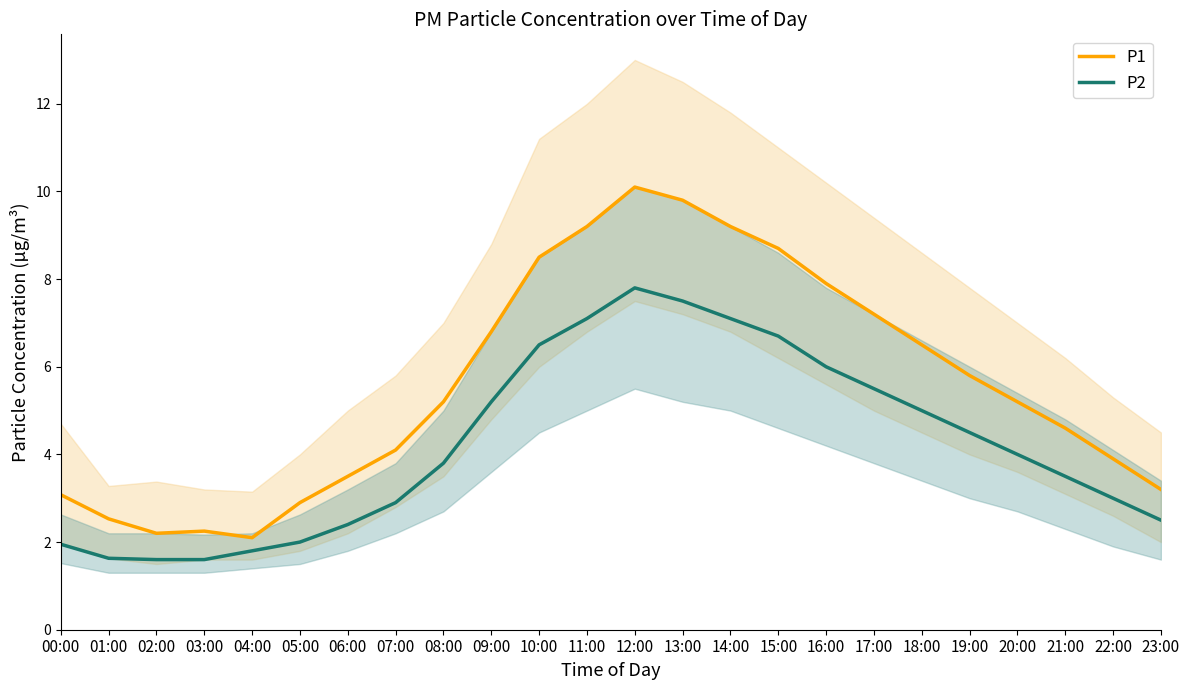

What is the label of the 7th point from the left?

06:00